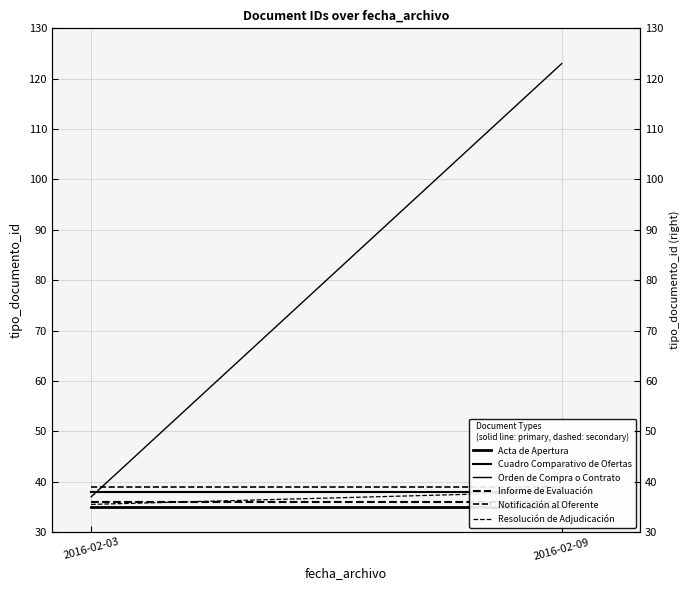

How many lines are shown in the chart?

6